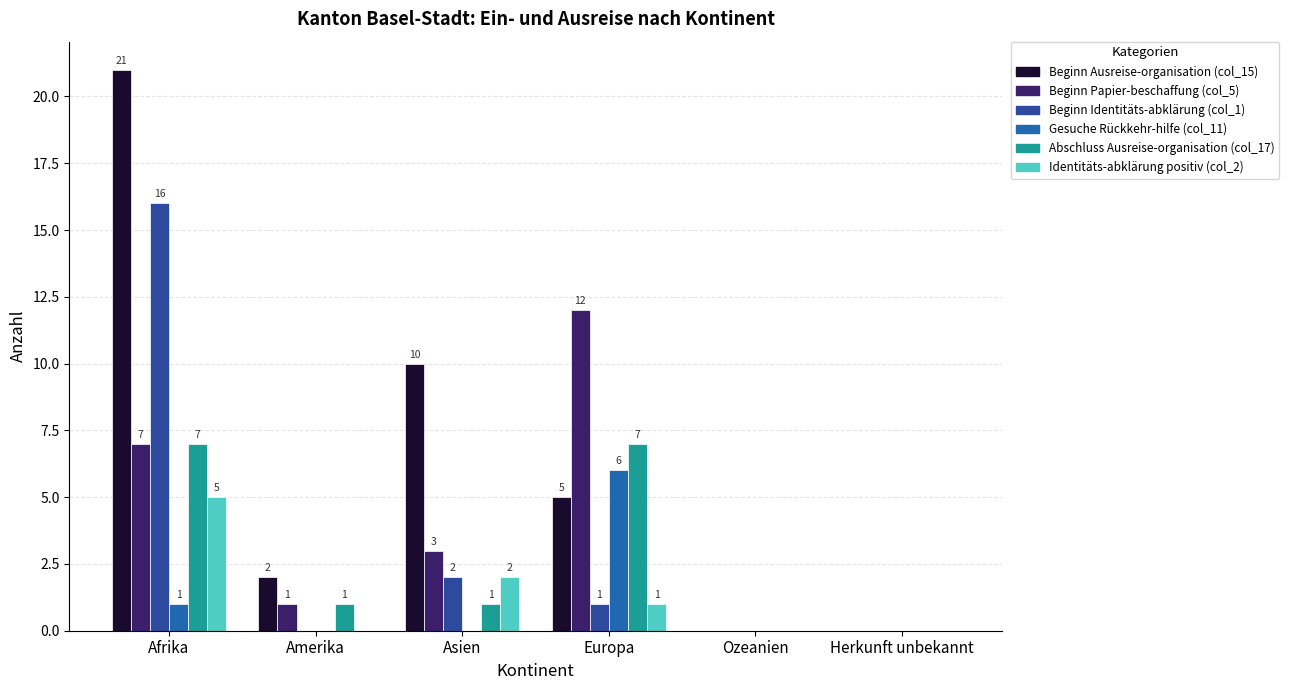

What position from the right is Afrika?

6